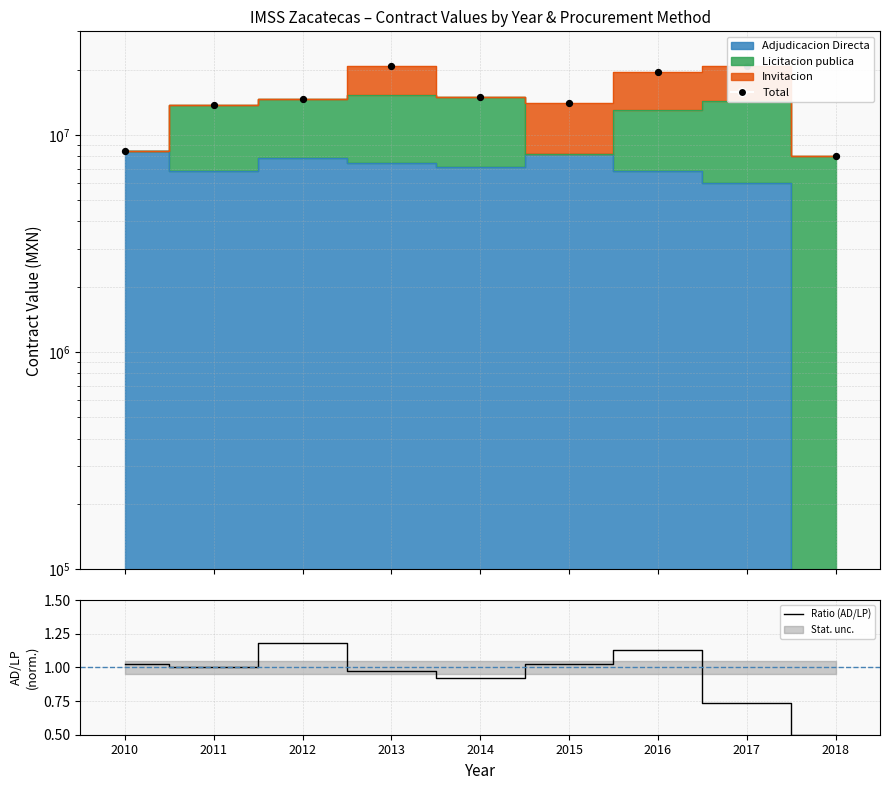

At how many categories does at least one series exceed 17601806?

3